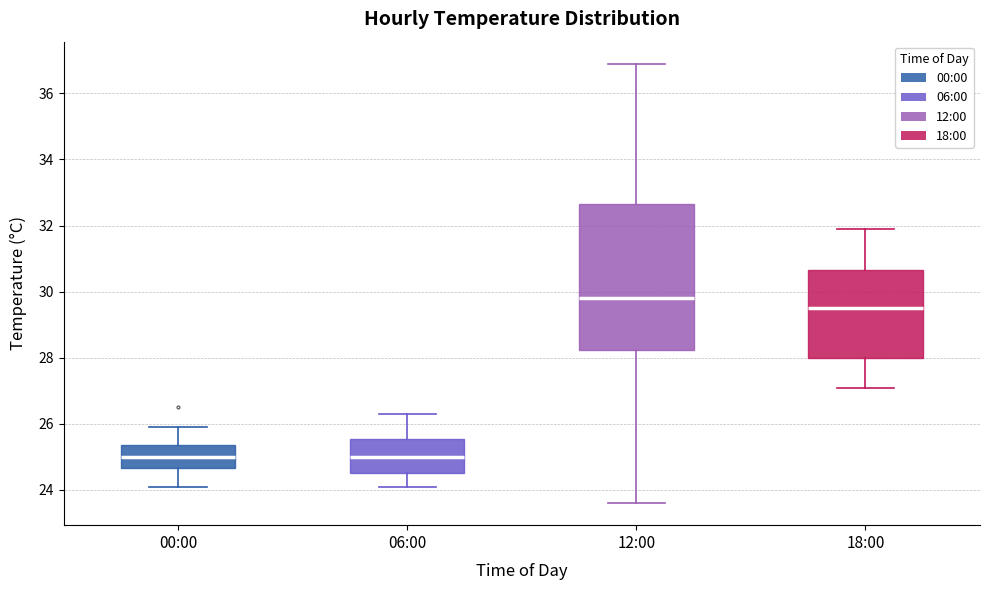

Which box is the tallest, from its lower edge to its upper edge?

12:00